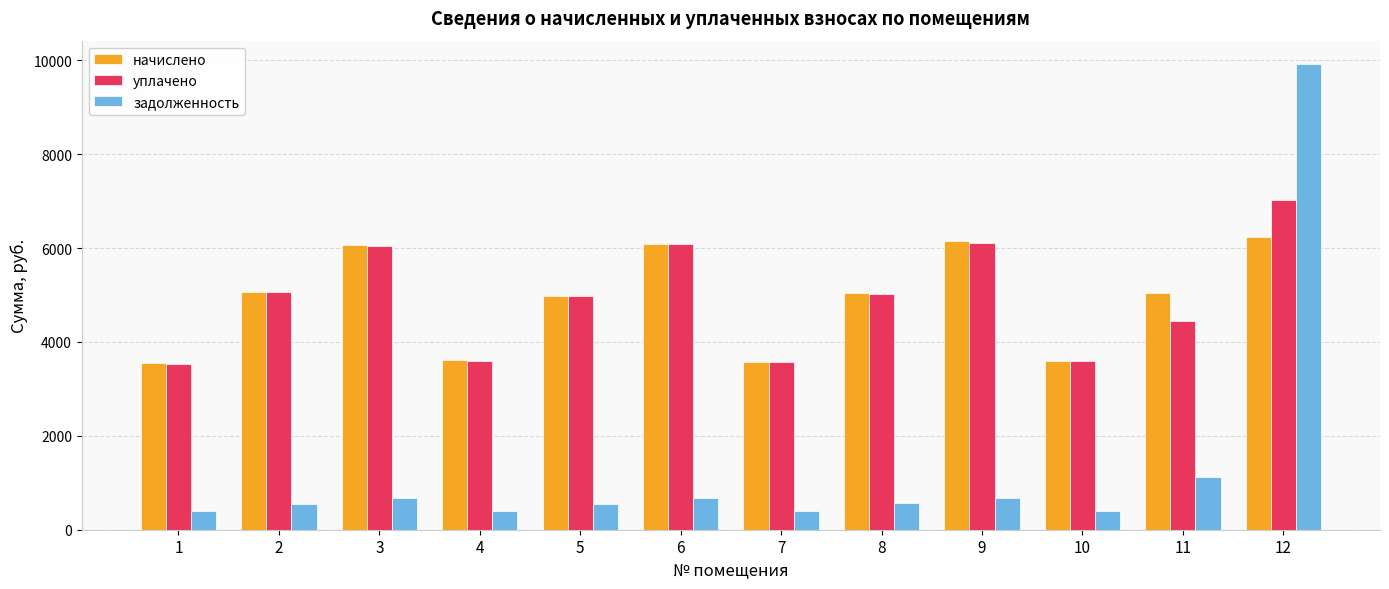

Where does the уплачено series first go above 5011?

2